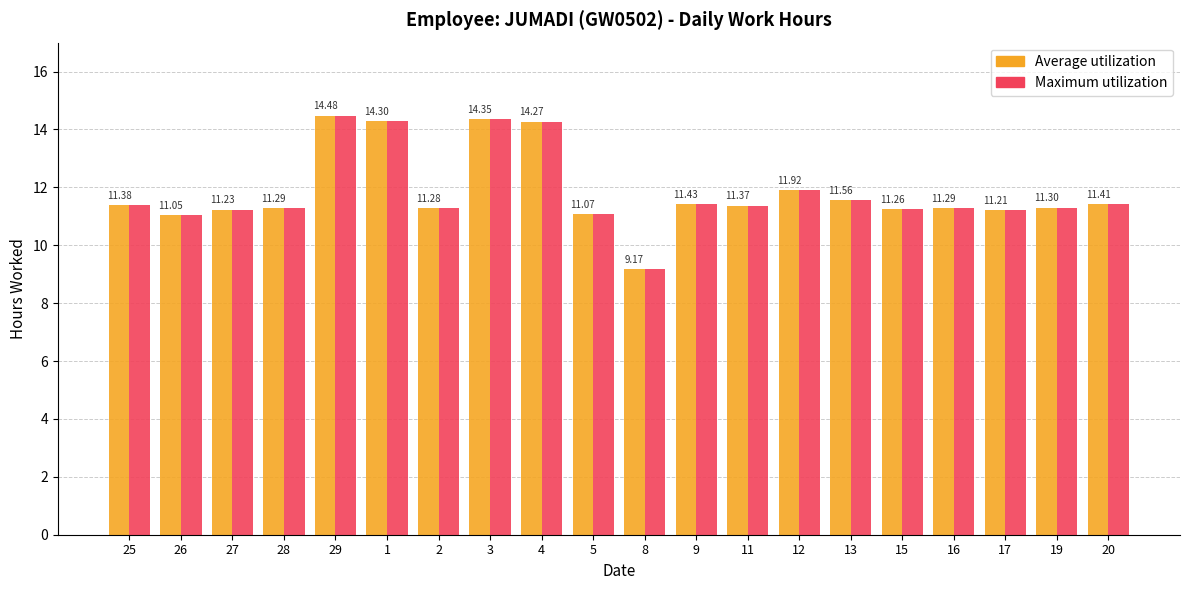

Are the bars horizontal?

No